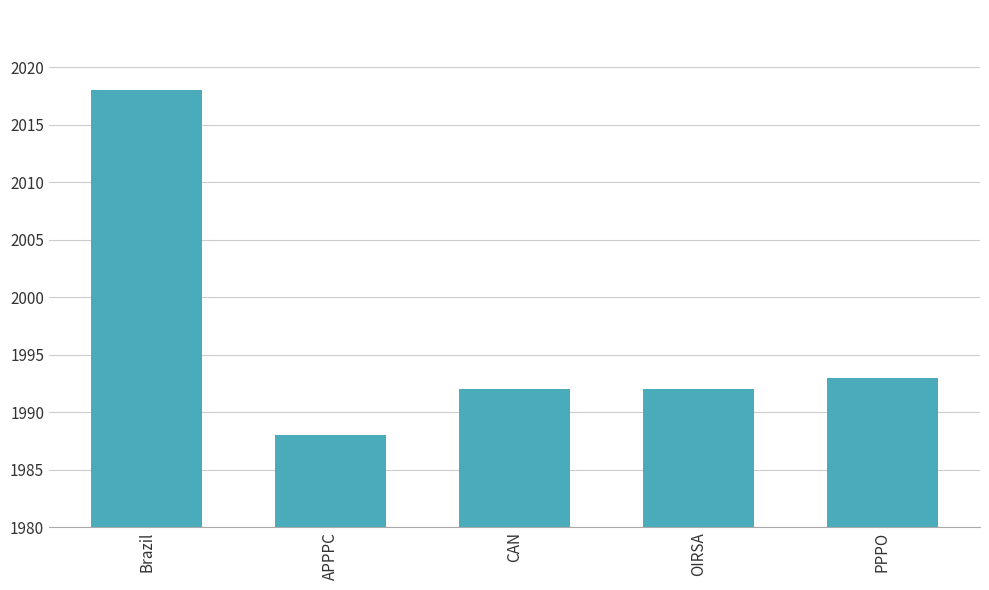

Which category has the lowest value across all series?

APPPC